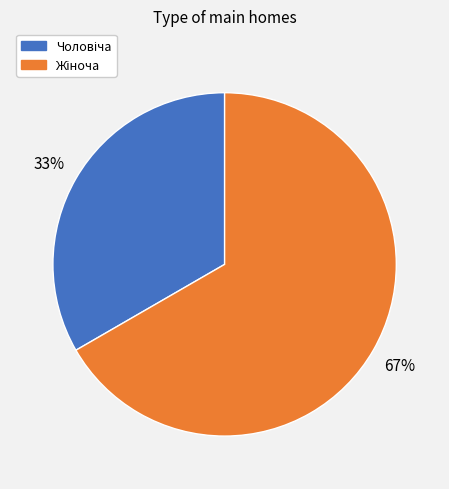

Is there any slice that represents more than half of the pie?

Yes